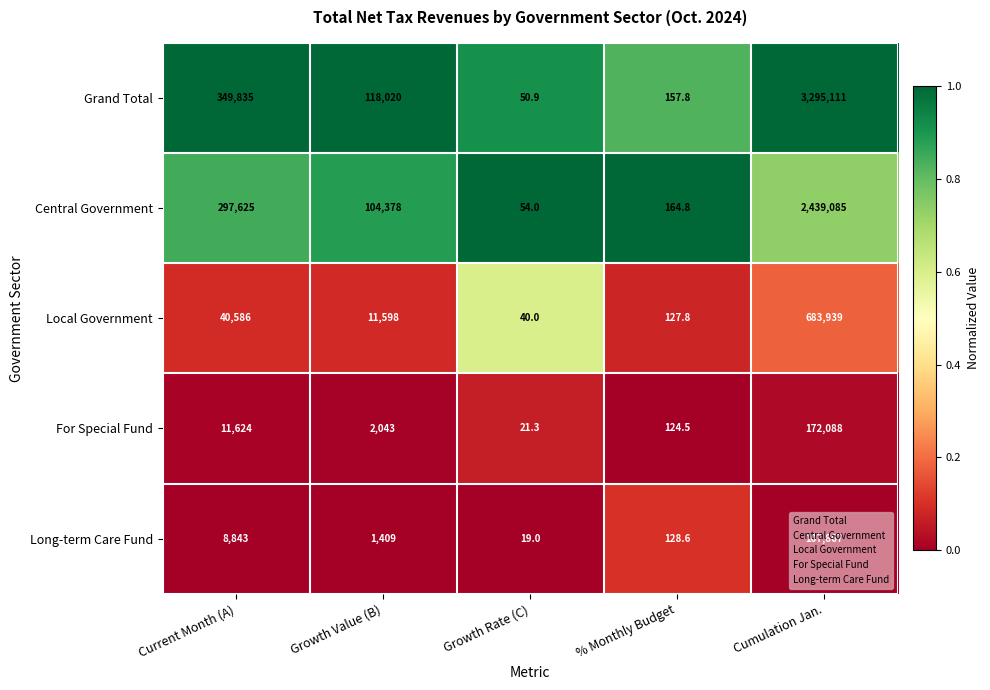

Which series has the largest total across all categories?

Grand Total